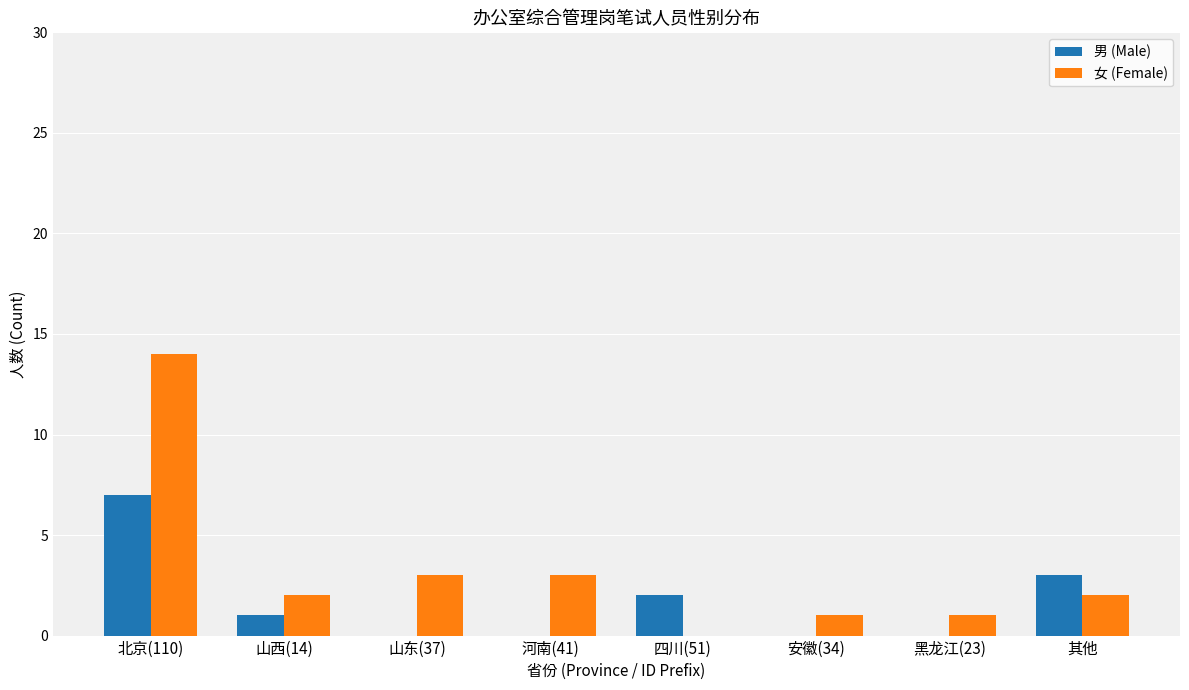

The value of 男 (Male) at 山西(14) is 1. True or false?

True